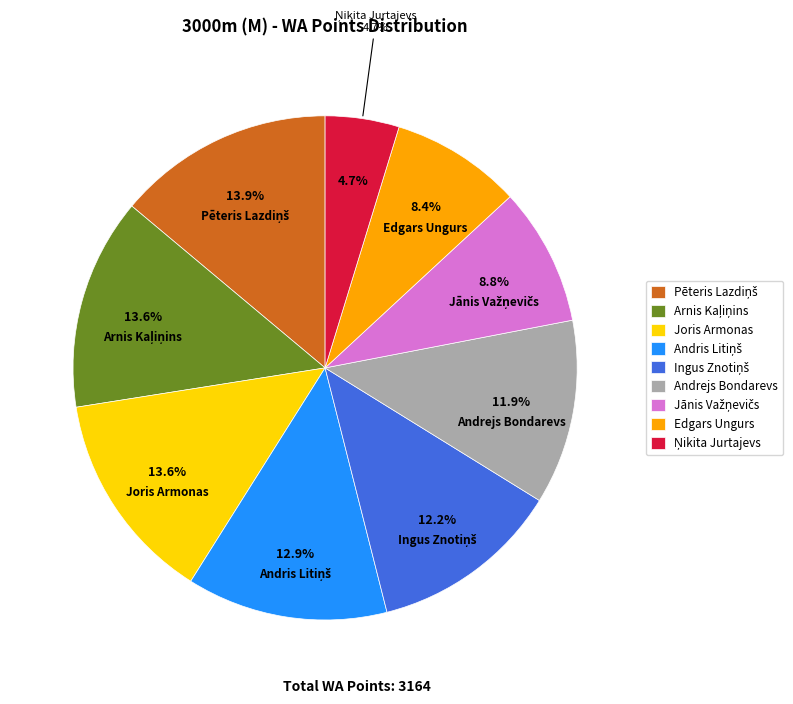

Which slice is the largest?

Pēteris Lazdiņš